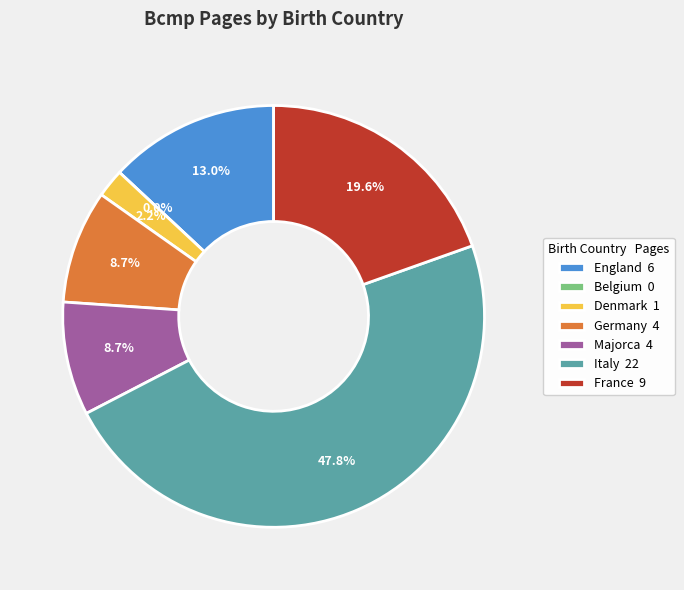

Which category has the smallest portion of the pie?

Belgium